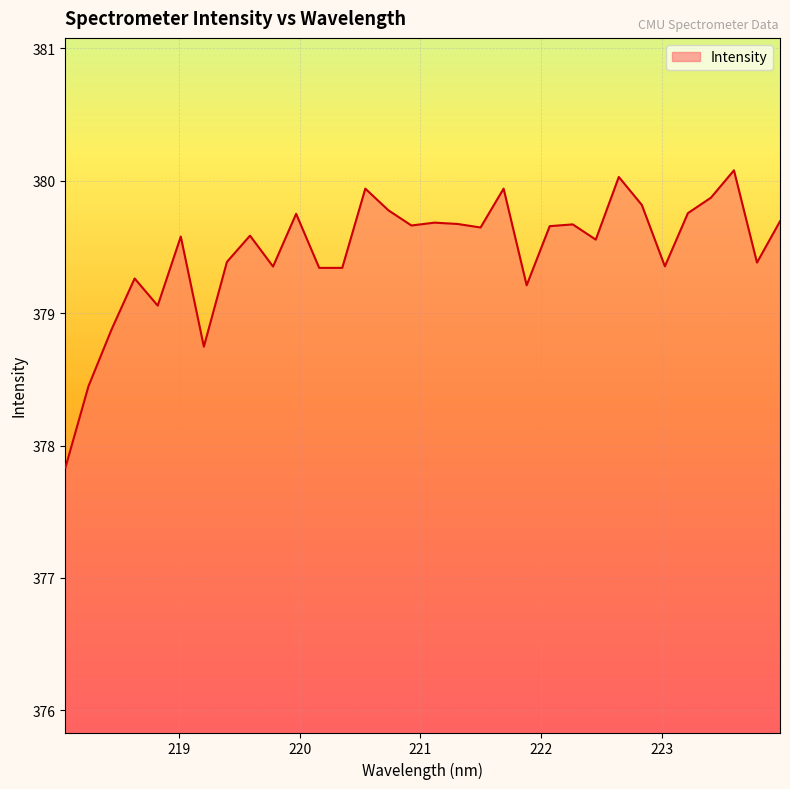

What is the difference between the maximum and minimum values?

2.2